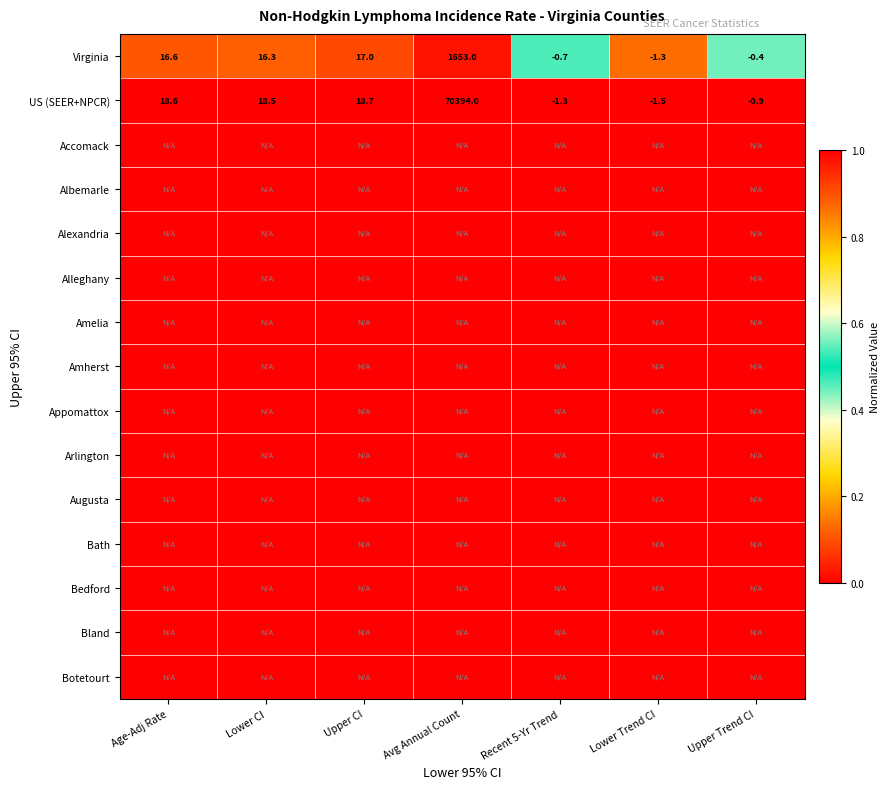

The value of US (SEER+NPCR) at Upper Trend CI is -0.9. True or false?

True